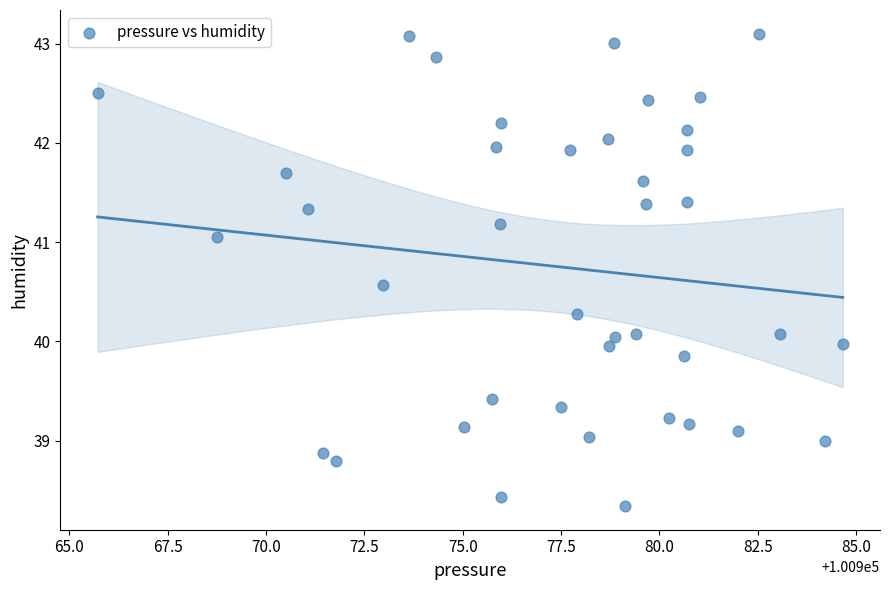

What is the range of Y values (max minus min)?

4.8